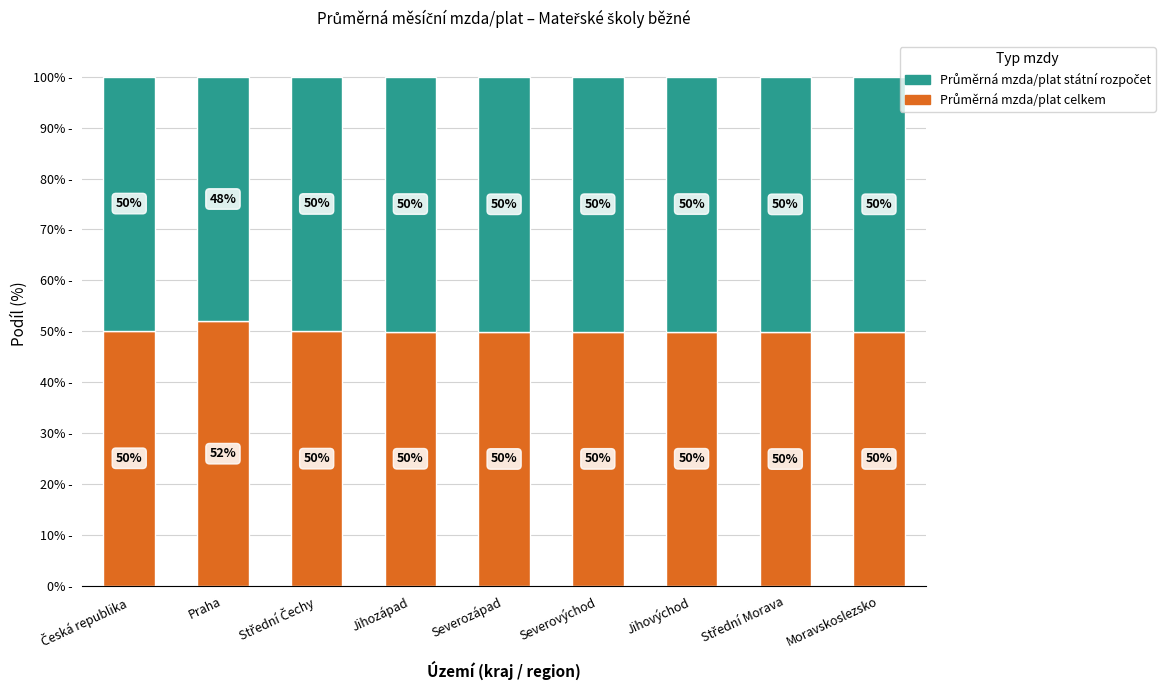

Does the chart contain stacked bars?

Yes